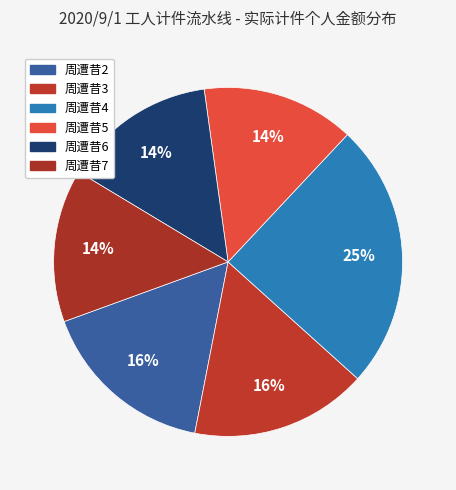

How many slices are in this pie chart?

6